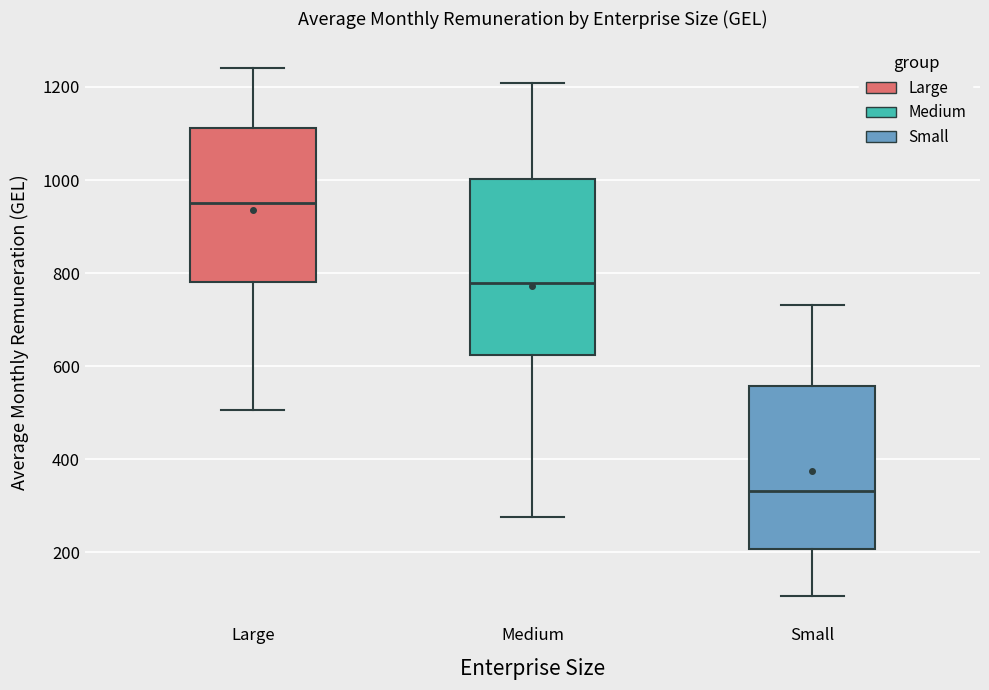

Where is the lower edge of the box for Large on the y-axis? The values are not printed on the chart, so give them approximately, as read against the axis.

780